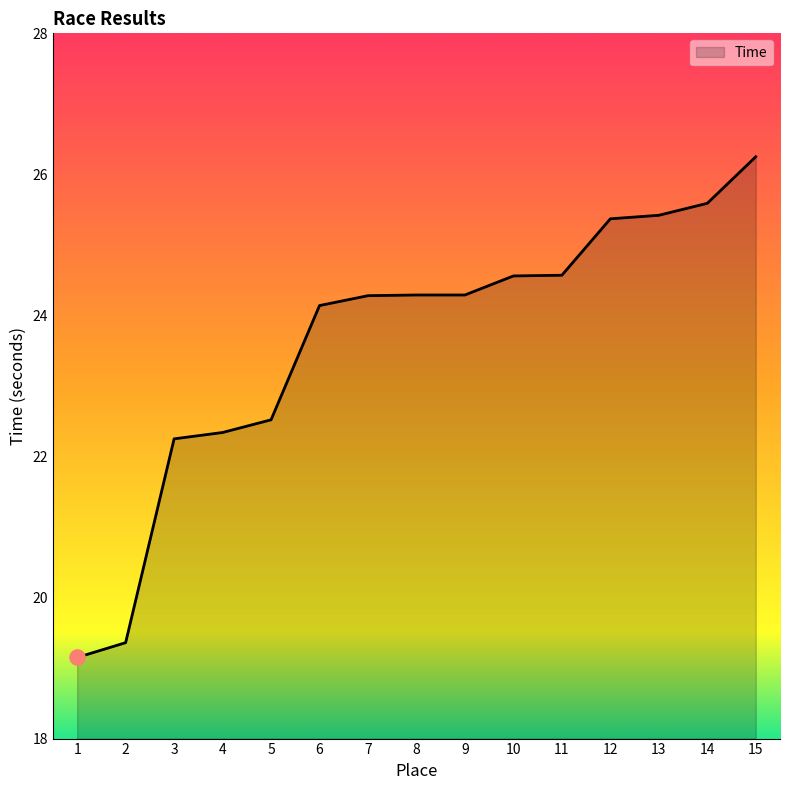

What is the change in value from 2 to 10?

+5.2